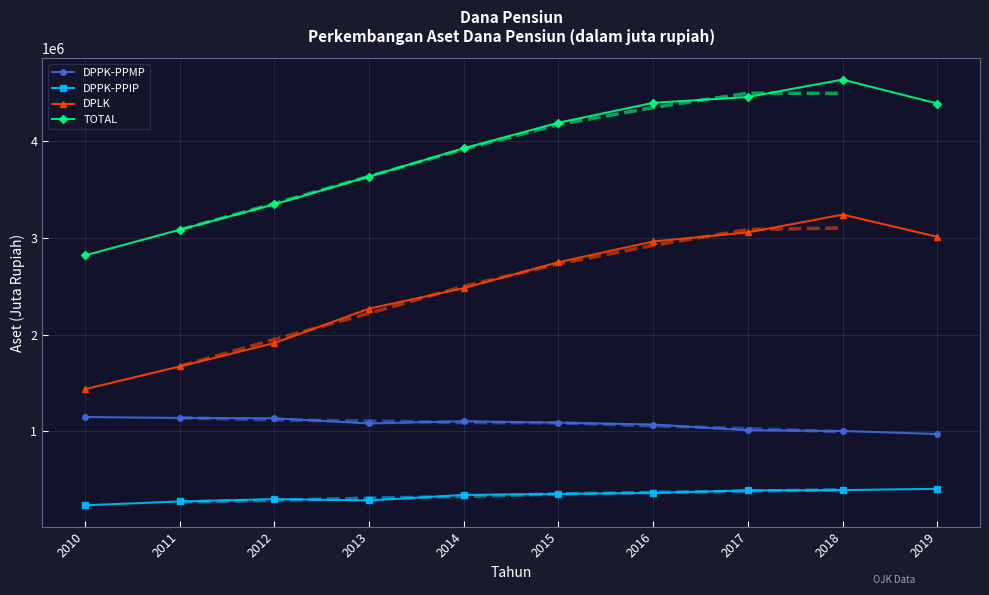

The DPPK-PPMP series shows 1003007 at 2018. True or false?

True